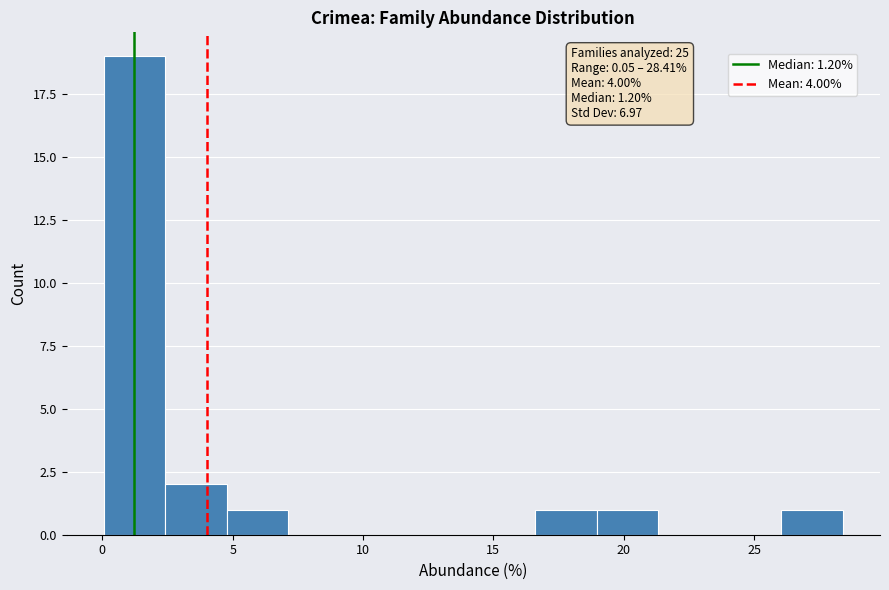

Which range on the x-axis has the tallest bar?

0.0 to 2.5